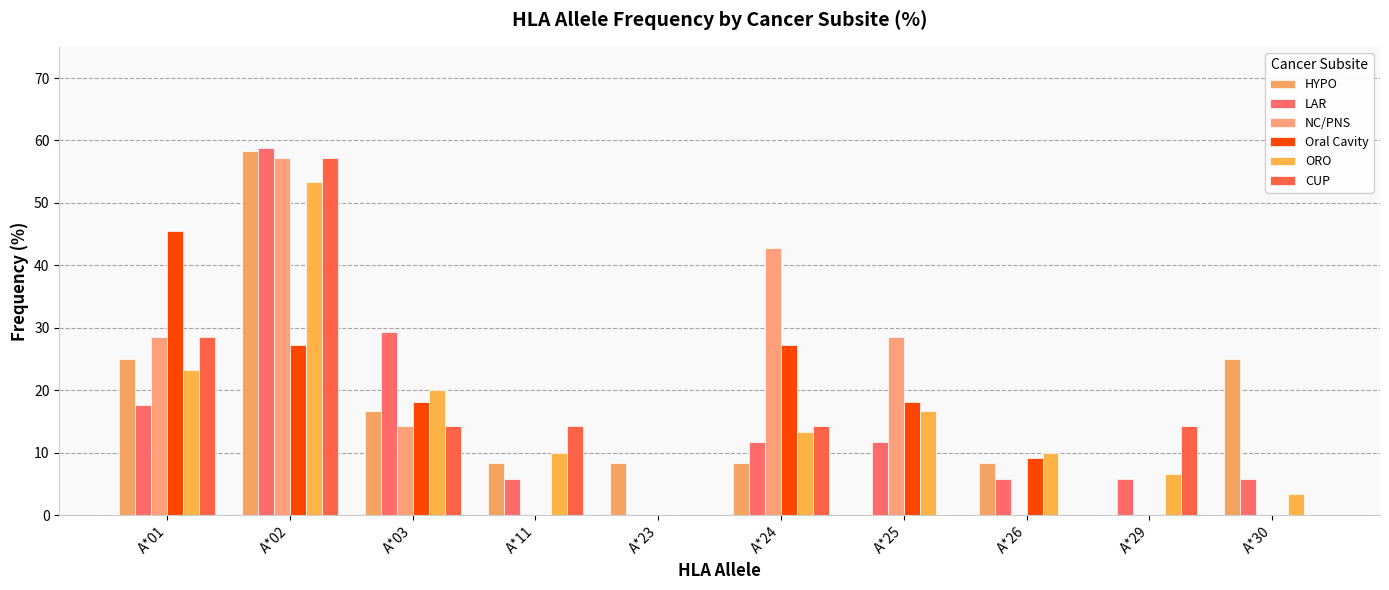

Rank the series by their maximum value, from lowest to highest.

Oral Cavity, ORO, NC/PNS, CUP, HYPO, LAR